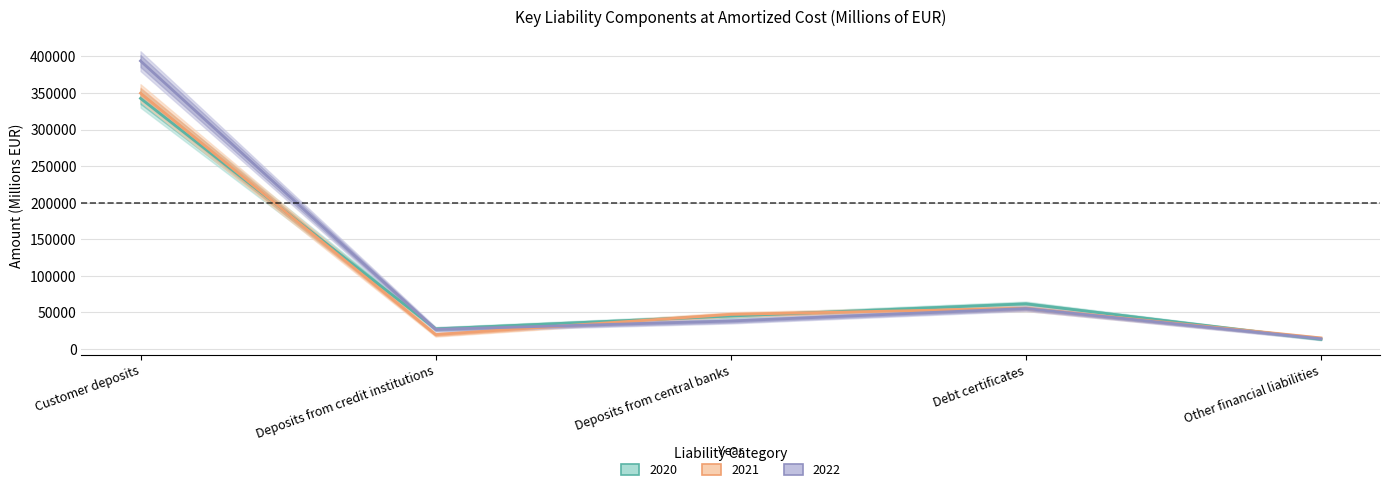

What is the value of the 2020 point at the 1st from the left?

342661